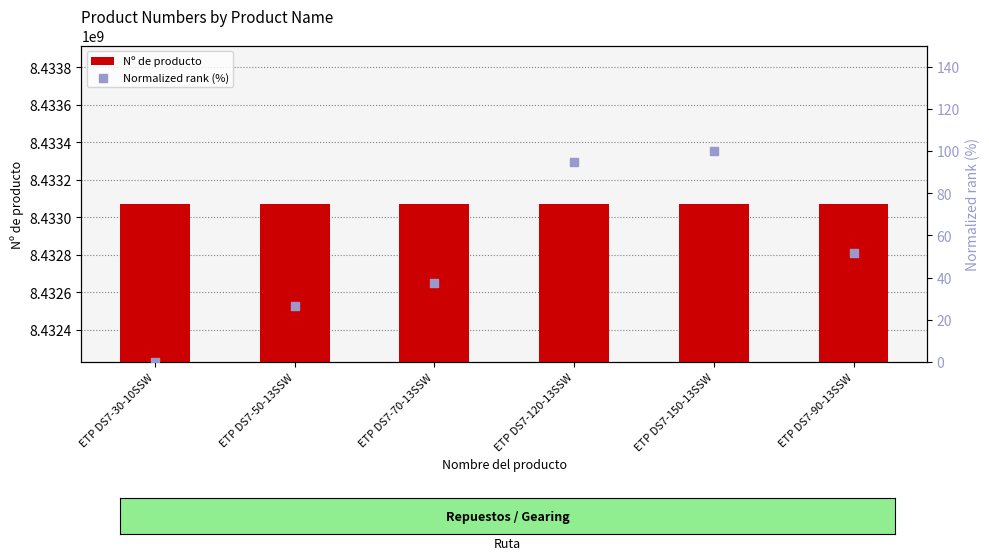

What are all the series names shown in the legend?

Nº de producto, Normalized rank (%)